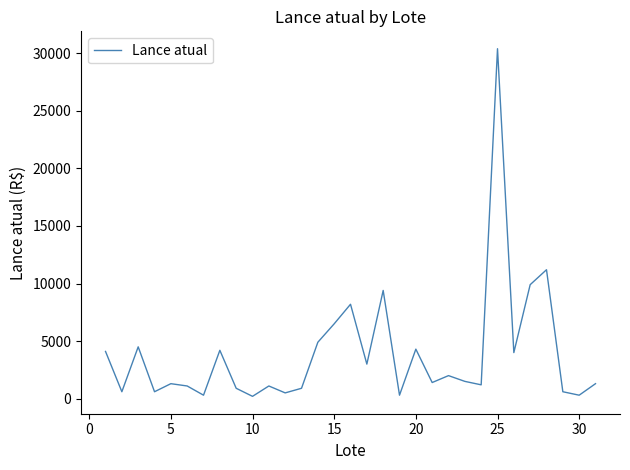

What is the difference between the maximum and minimum values?

30200